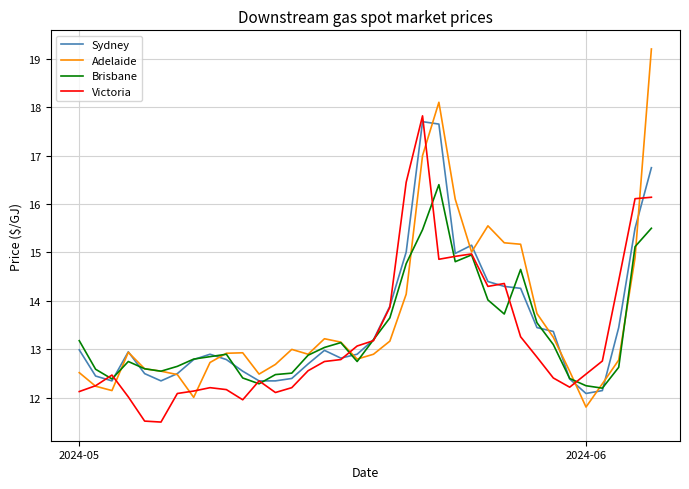

What is the smallest value displayed?

11.5